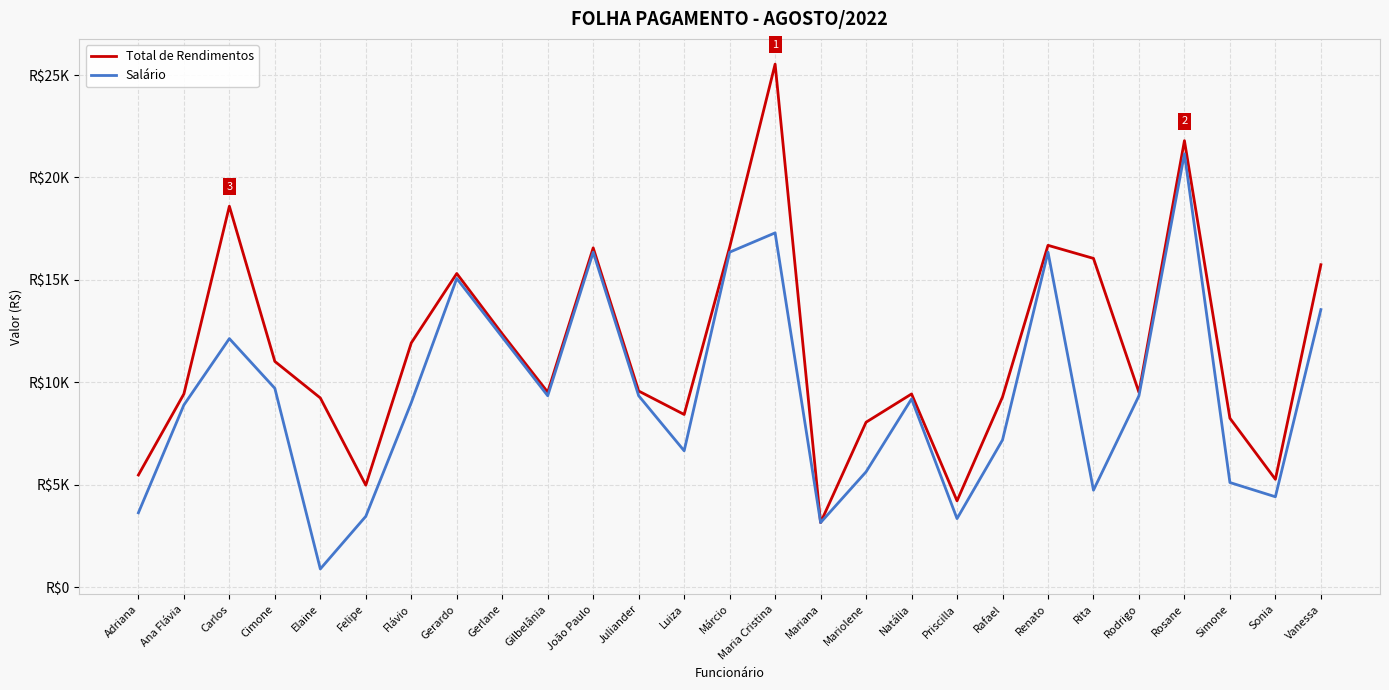

True or false: Salário and Total de Rendimentos intersect in this chart.

False